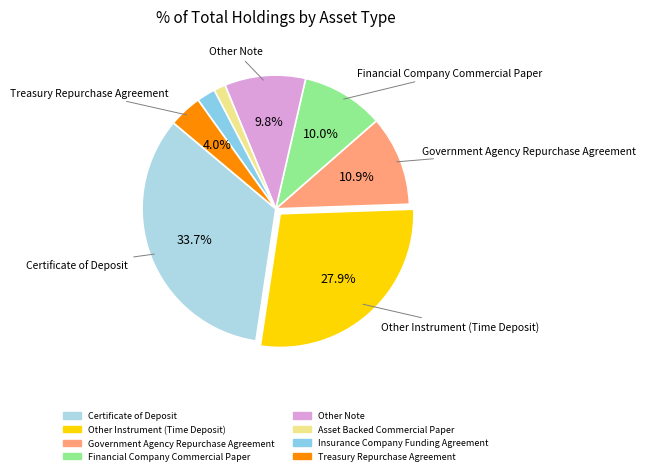

Does any single category account for the majority?

No